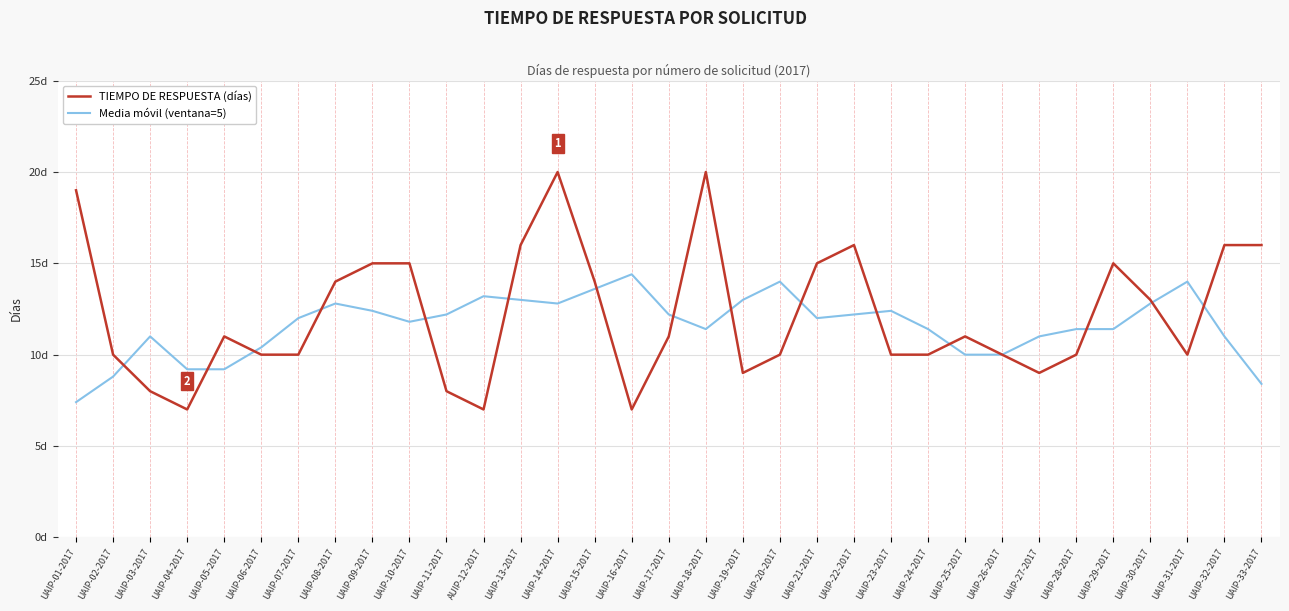

Does the chart have visible grid lines?

Yes